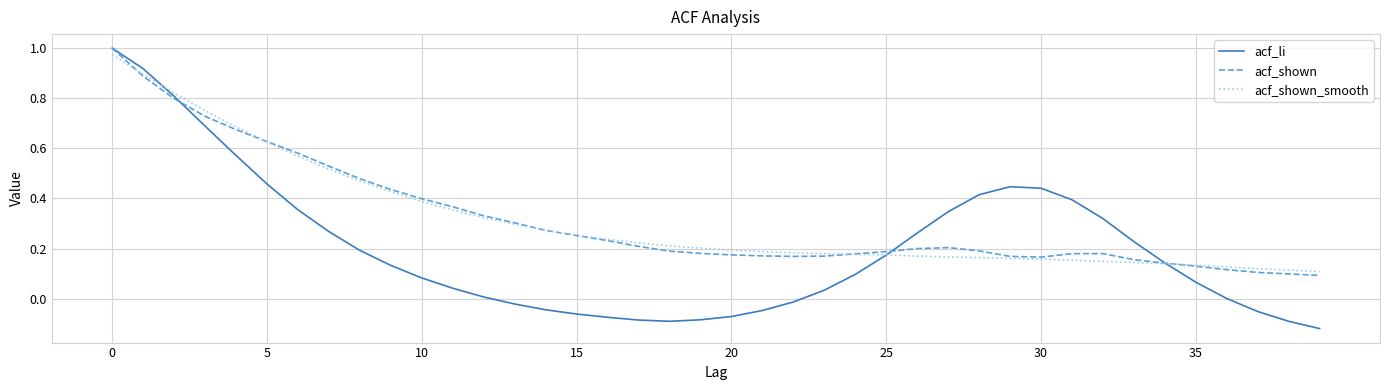

Which series has the largest range (max minus min)?

acf_li